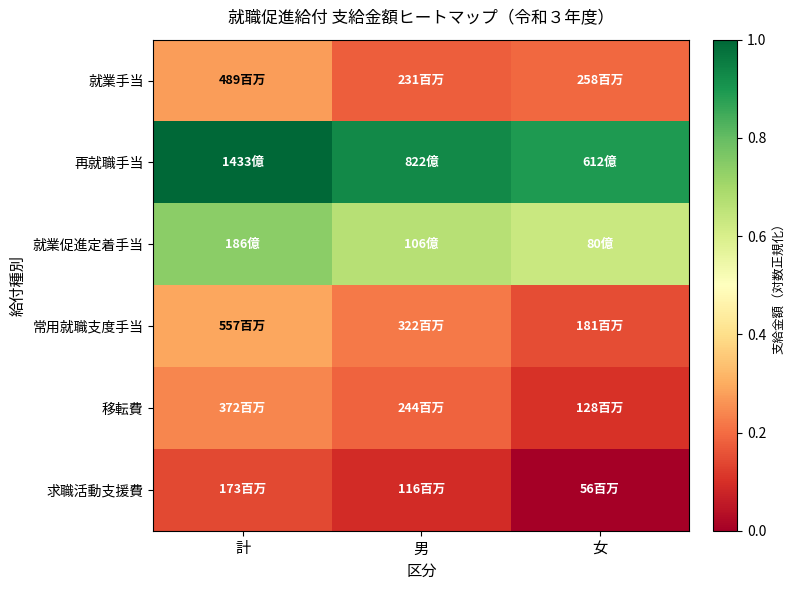

What is the difference between the highest and lowest values at 計?

0.9